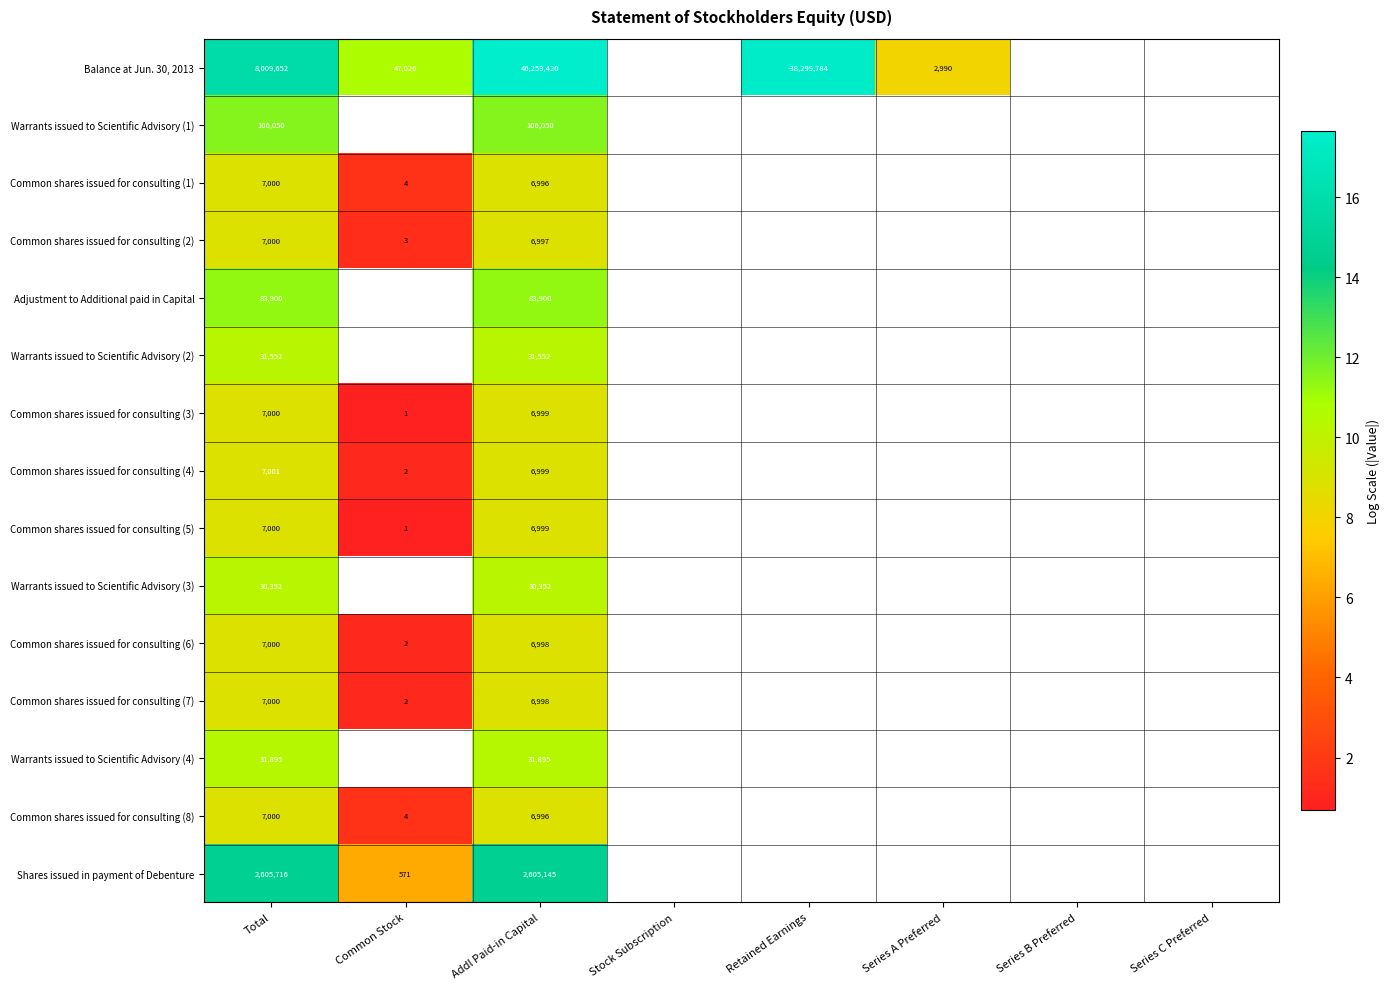

Is the value of Common shares issued for consulting (2) at Total greater than the value of Balance at Jun. 30, 2013 at Common Stock?

No